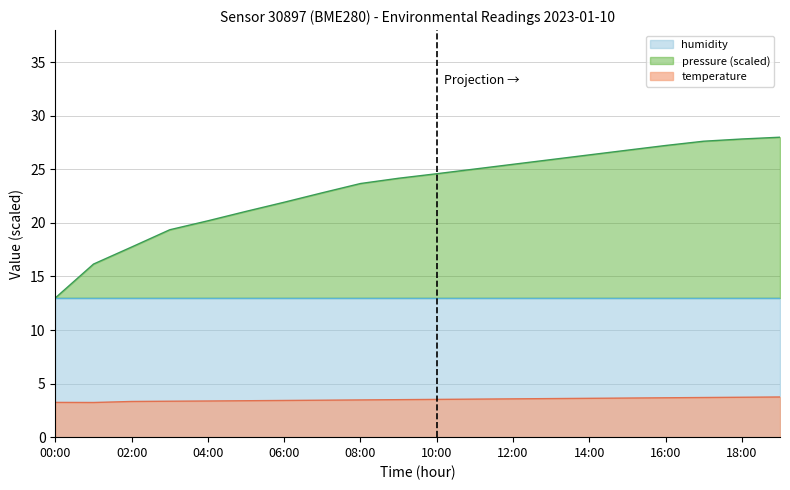

The temperature series shows 1.0 at 09:00. True or false?

False